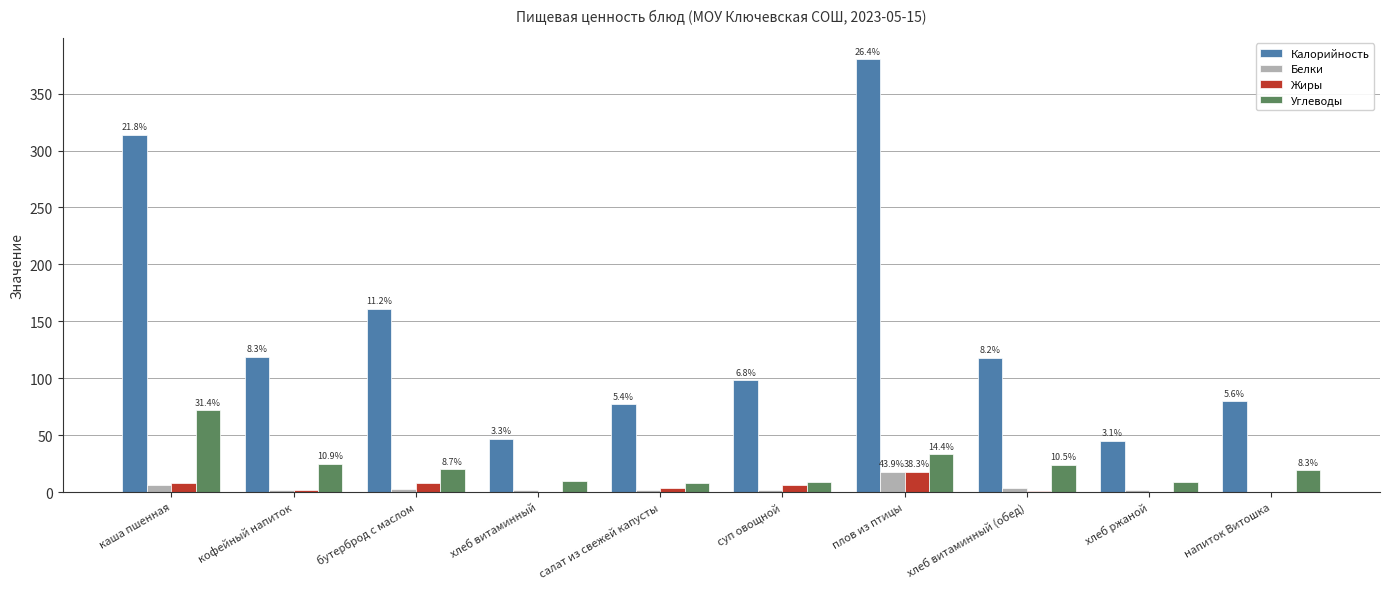

True or false: Калорийность has a value of 380 at плов из птицы.

True